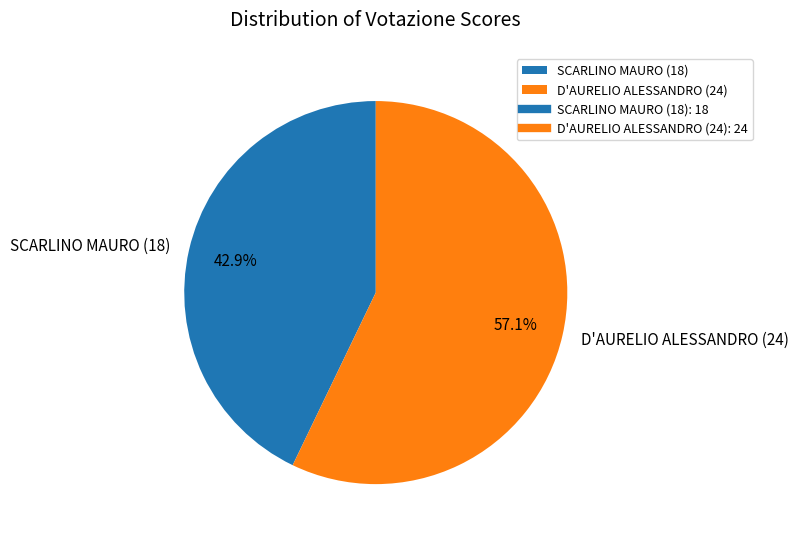

Is it true that SCARLINO MAURO (18) is 43% of the pie?

True